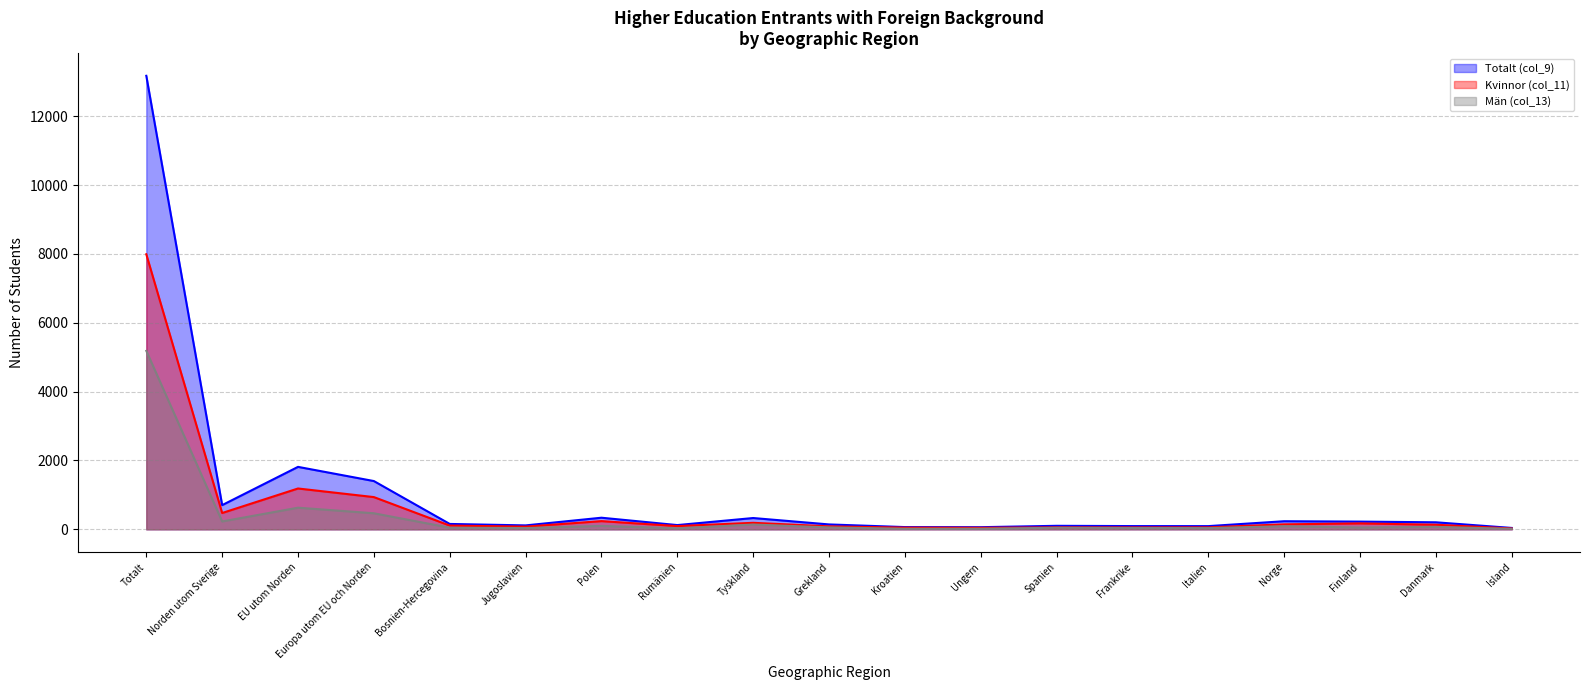

True or false: Totalt (col_9) and Kvinnor (col_11) intersect in this chart.

False